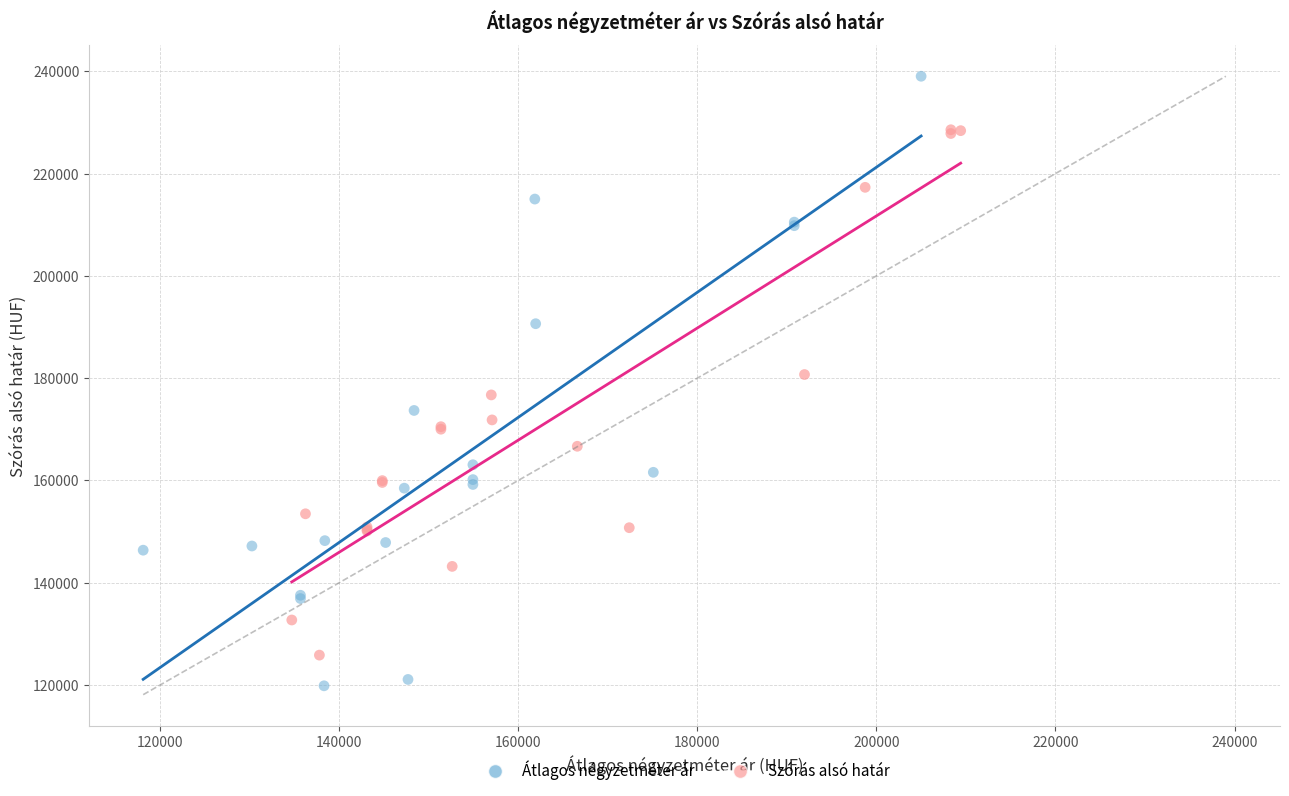

Which series has the largest Y range (max minus min)?

Átlagos négyzetméter ár